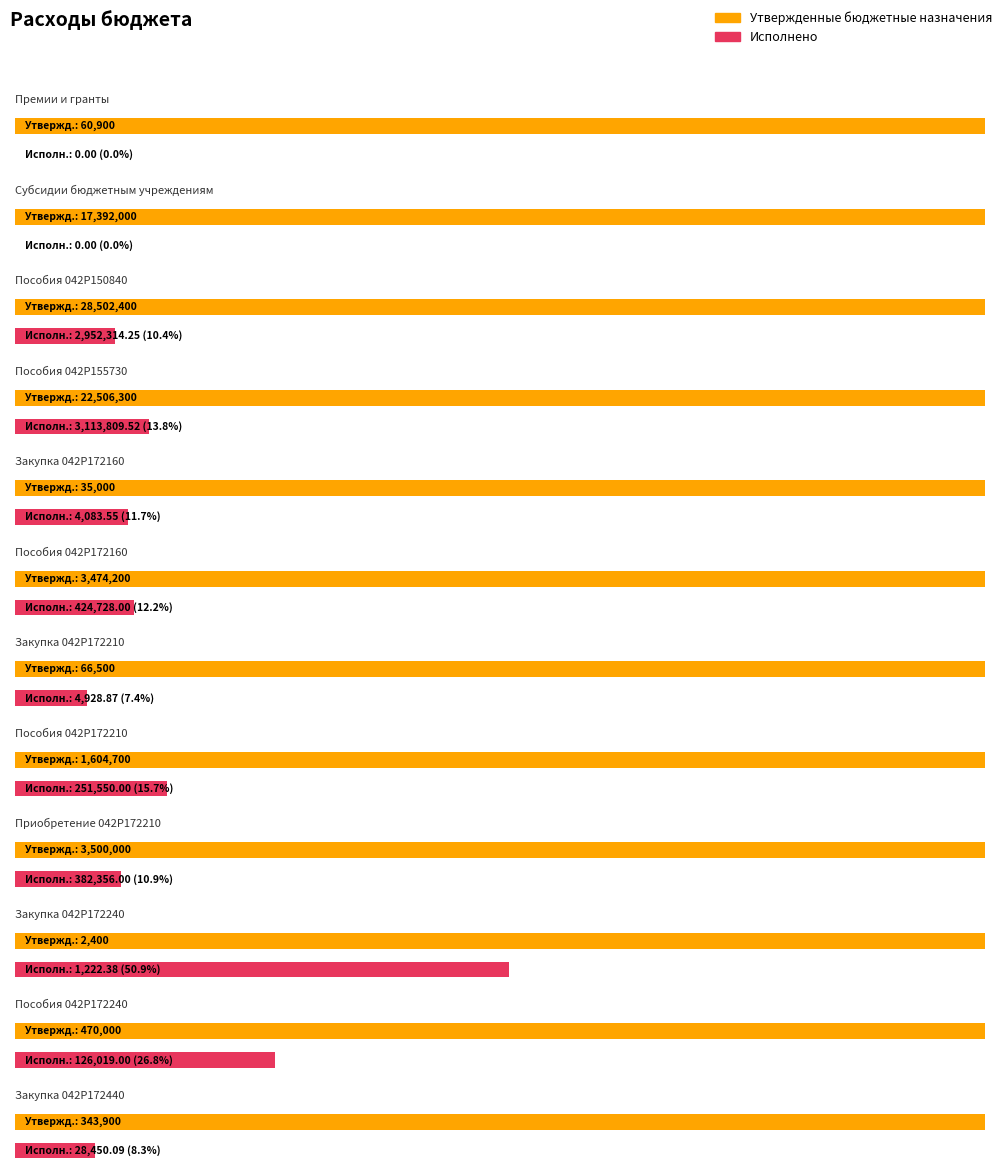

What is the difference between the maximum and minimum values in the Утвержденные бюджетные назначения series?

28500000.0